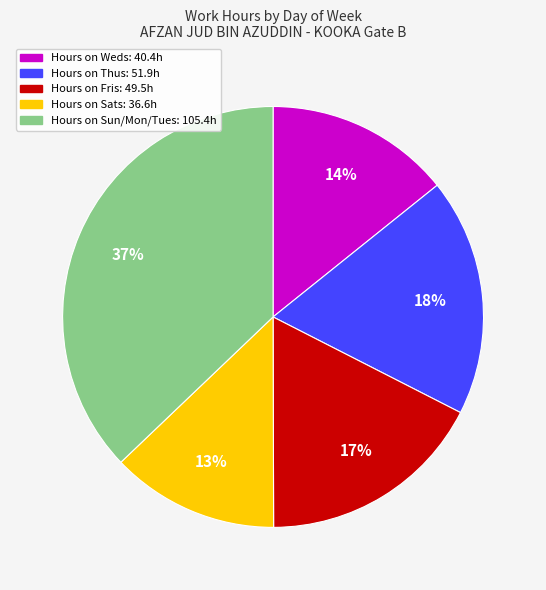

Is there a majority slice in this chart?

No